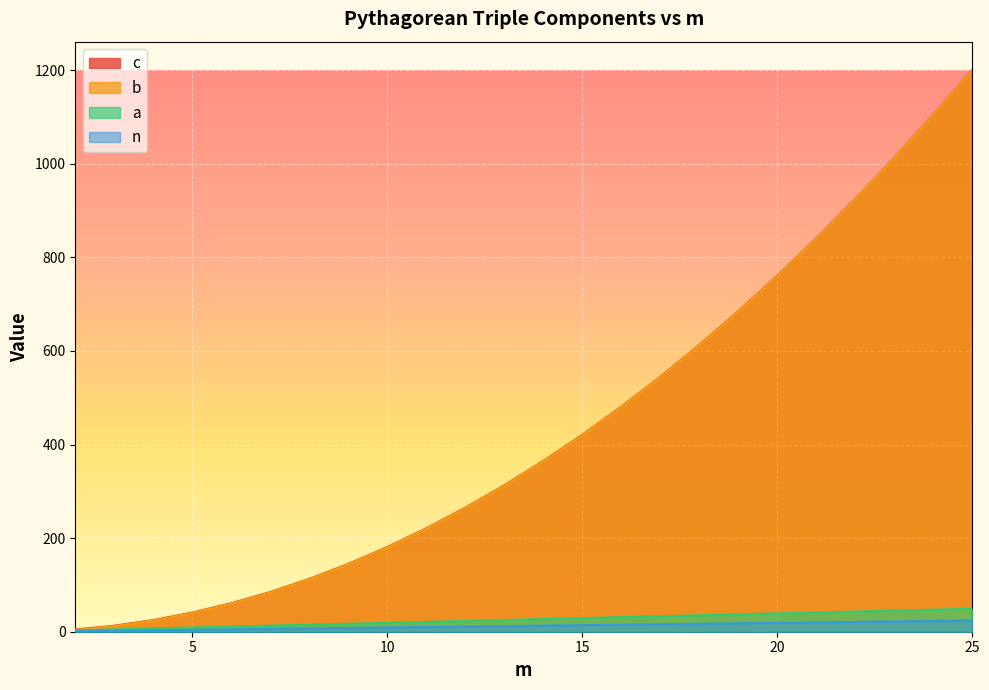

Which has a higher value, 12 or 24?

24